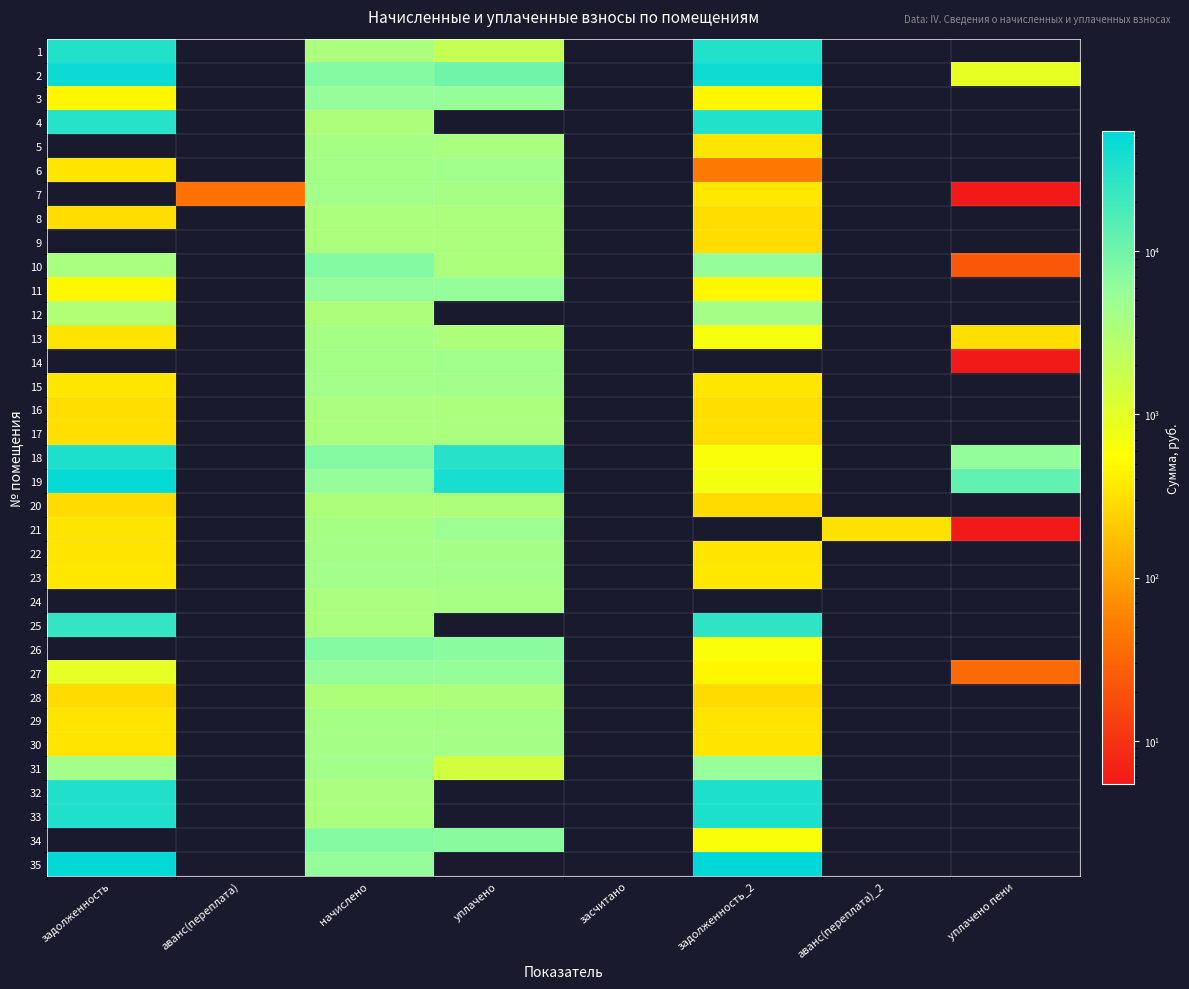

Count the number of categories in the chart.

8